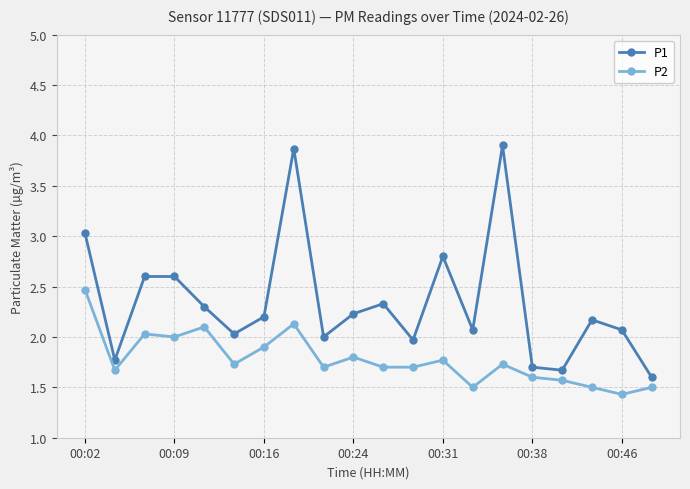

True or false: P2 and P1 intersect in this chart.

False